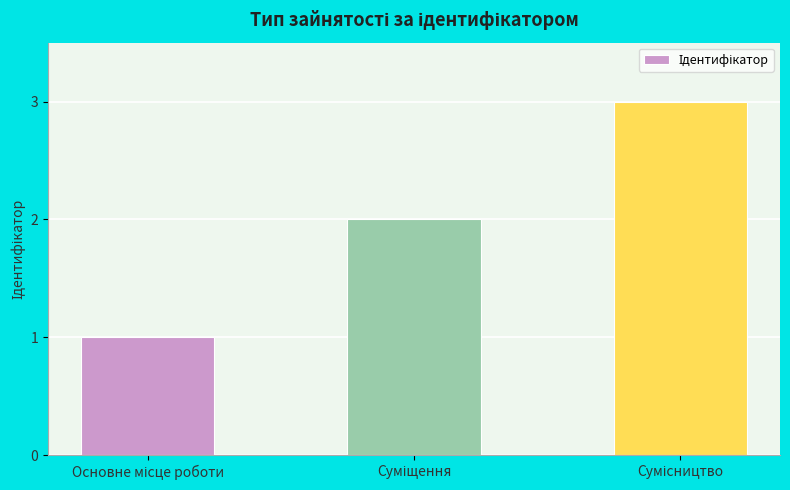

How many series are shown in this chart?

1